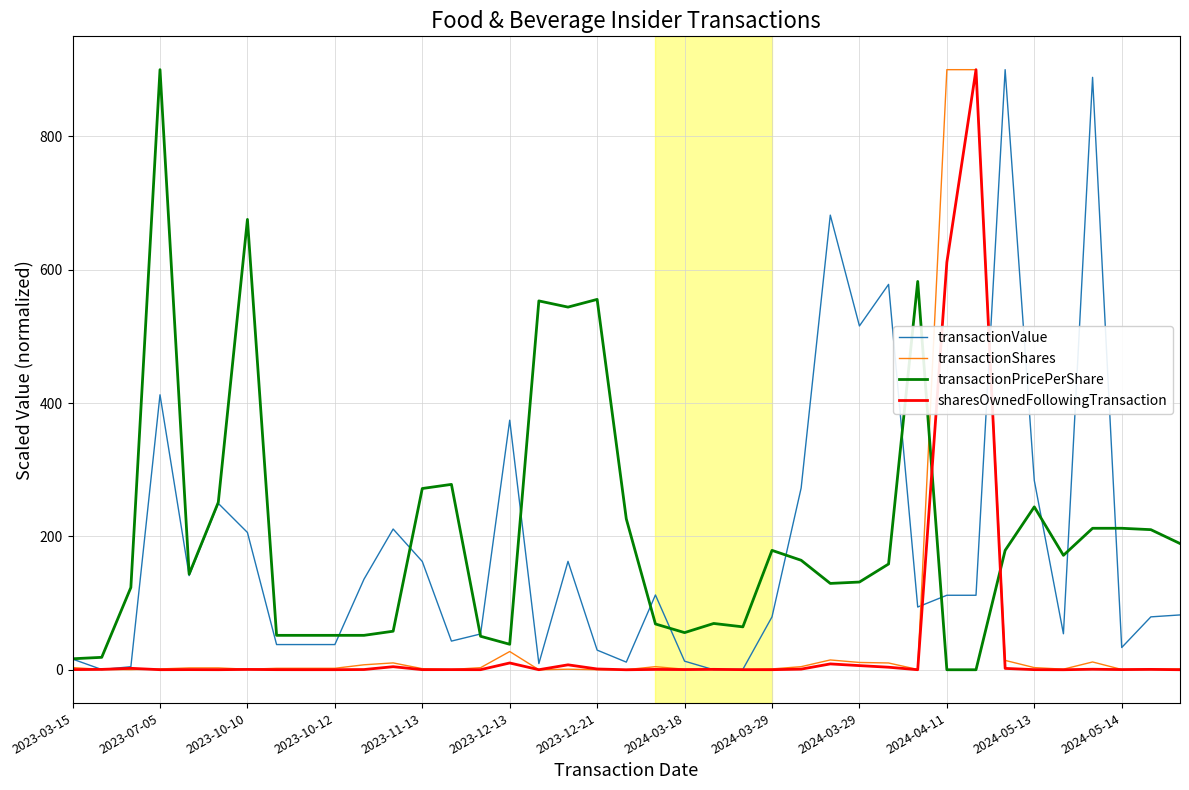

After their last crossing, which series has the higher values: transactionPricePerShare or transactionShares?

transactionPricePerShare